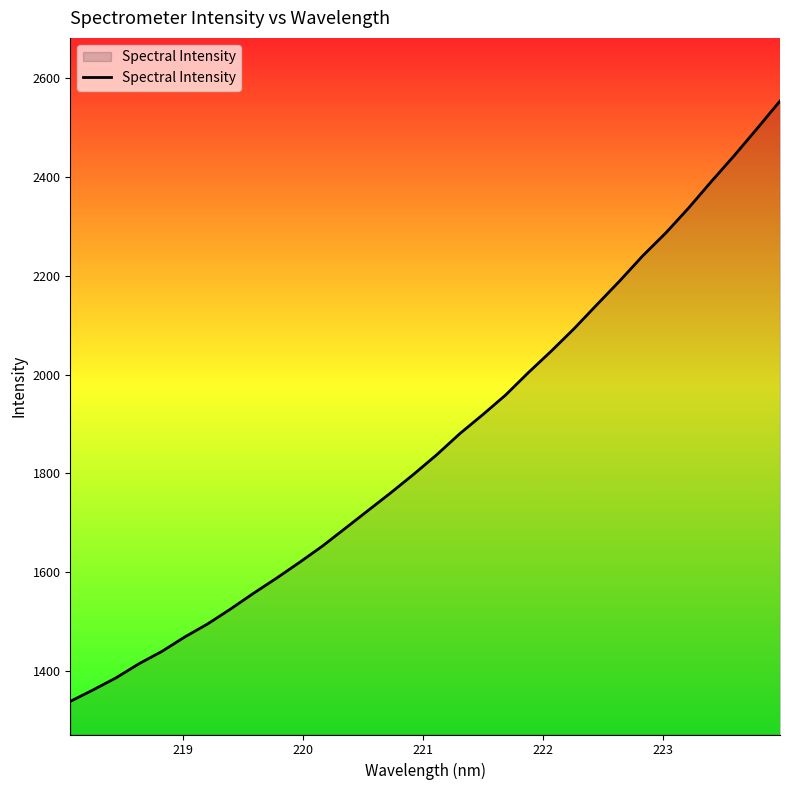

What is the smallest value displayed?

1339.2